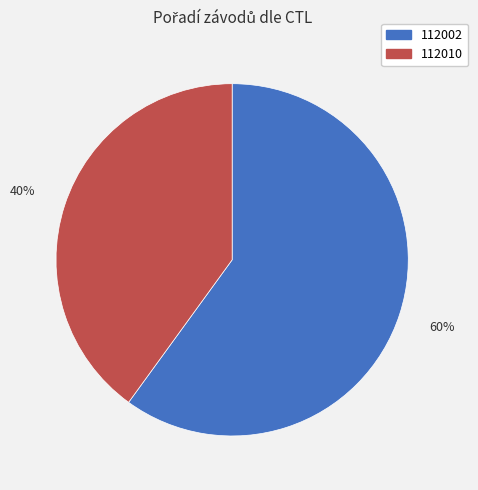

The 112002 slice represents 60% of the pie. True or false?

True